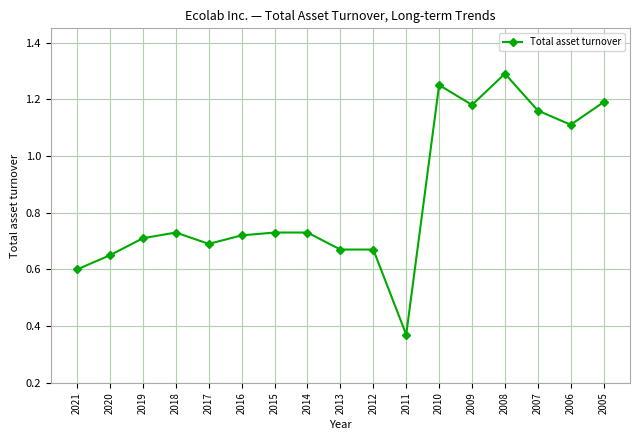

True or false: the data has more than 1 interior local peaks.

True